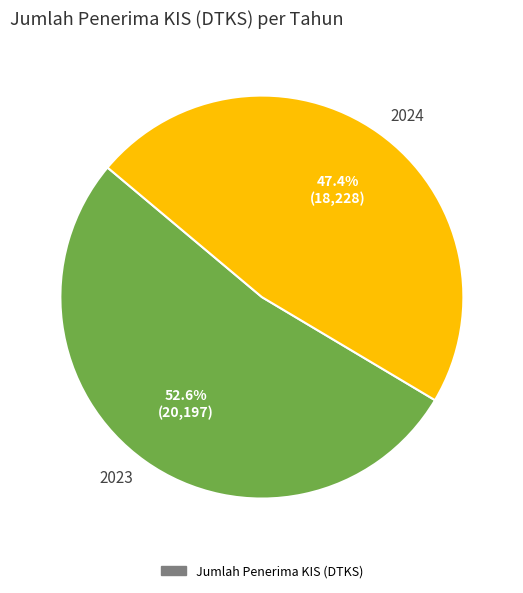

Is the sum of 2024 and 2023 greater than half?

Yes